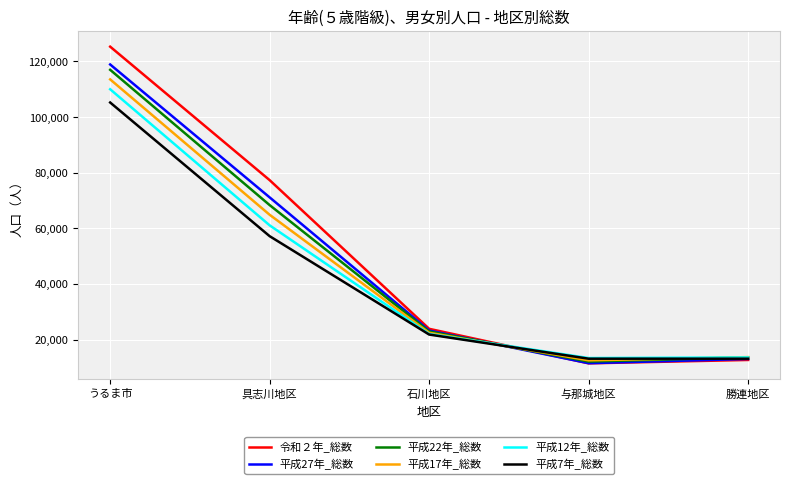

How many times do 平成22年_総数 and 令和２年_総数 cross each other?

1